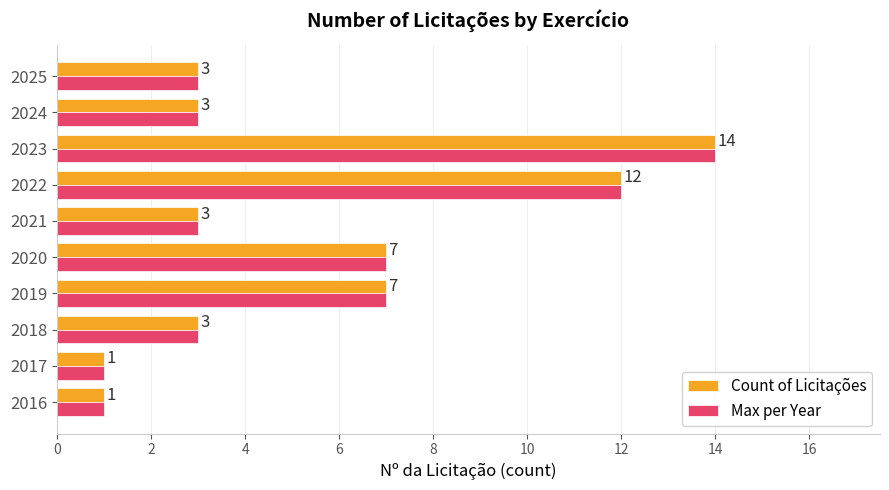

What is the difference between the maximum and minimum values in the Max per Year series?

13